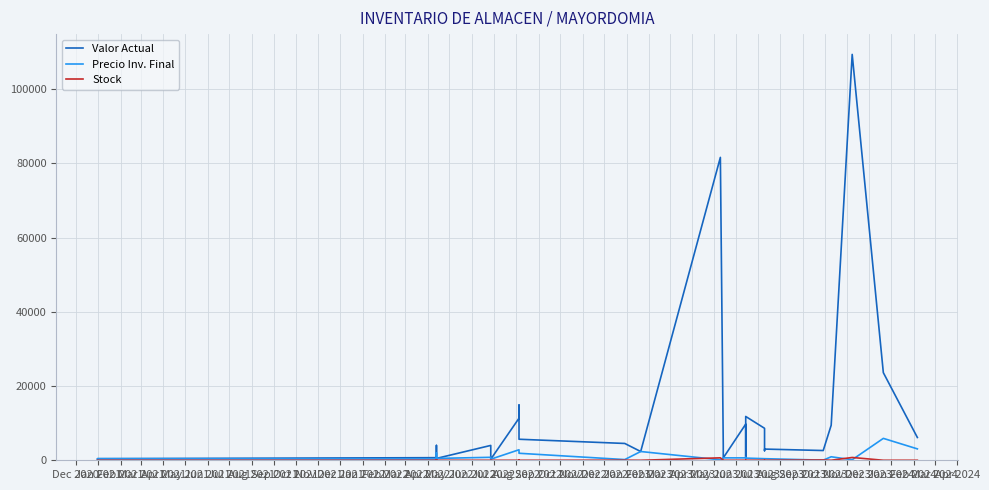

Reading left to right, what are all the values shown in this chart?

Valor Actual: 354.0	430.7	700.0	376.0	4000.2	1590.0	320.0	500.0	4000.0	290.0	11328.0	14868.0	5664.0	4531.2	2360.0	81585.4	3894.0	649.0	9735.0	3245.0	767.0	11800.0	8614.0	2584.2	3014.9	2625.0	9440.0	109322.5	23600.0	6136.0
Precio Inv. Final: 354.0	430.7	350.0	14.5	2000.1	265.0	320.0	500.0	800.0	290.0	2832.0	2124.0	1888.0	188.8	2360.0	124.0	649.0	649.0	649.0	649.0	767.0	590.0	430.7	430.7	430.7	35.0	944.0	145.0	5900.0	3068.0
Stock: 1.0	1.0	2.0	26.0	2.0	6.0	1.0	1.0	5.0	1.0	4.0	7.0	3.0	24.0	1.0	658.0	6.0	1.0	15.0	5.0	1.0	20.0	20.0	6.0	7.0	75.0	10.0	754.0	4.0	2.0